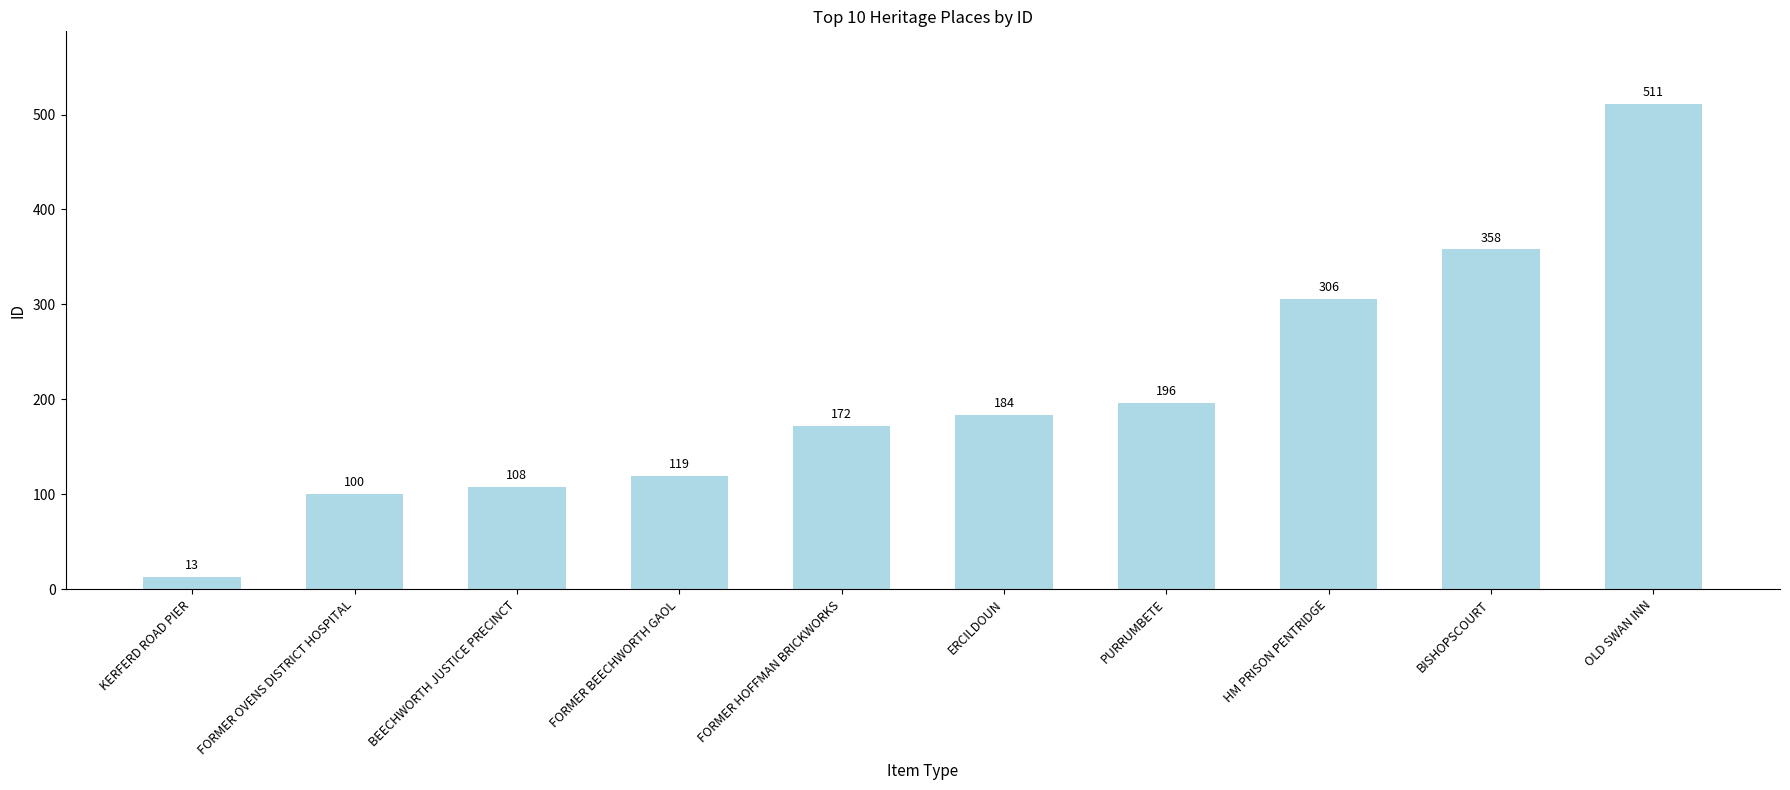

List the labels in order of value, smallest first.

KERFERD ROAD PIER, FORMER OVENS DISTRICT HOSPITAL, BEECHWORTH JUSTICE PRECINCT, FORMER BEECHWORTH GAOL, FORMER HOFFMAN BRICKWORKS, ERCILDOUN, PURRUMBETE, HM PRISON PENTRIDGE, BISHOPSCOURT, OLD SWAN INN